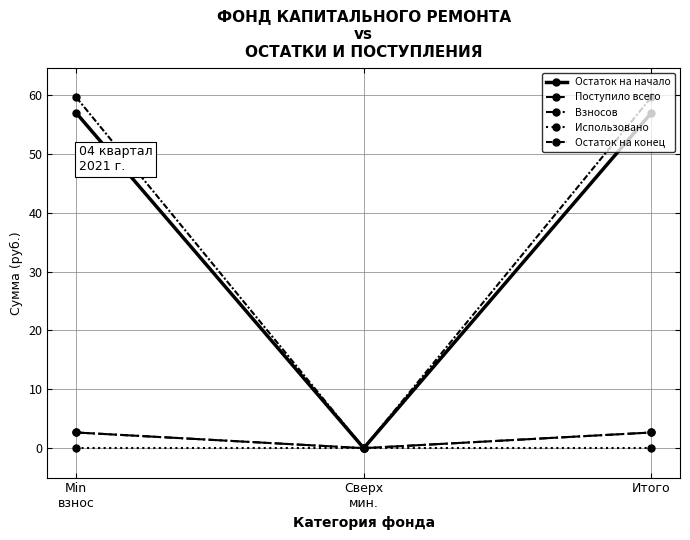

Is it true that Поступило всего equals 4.8 at Min
взнос?

False